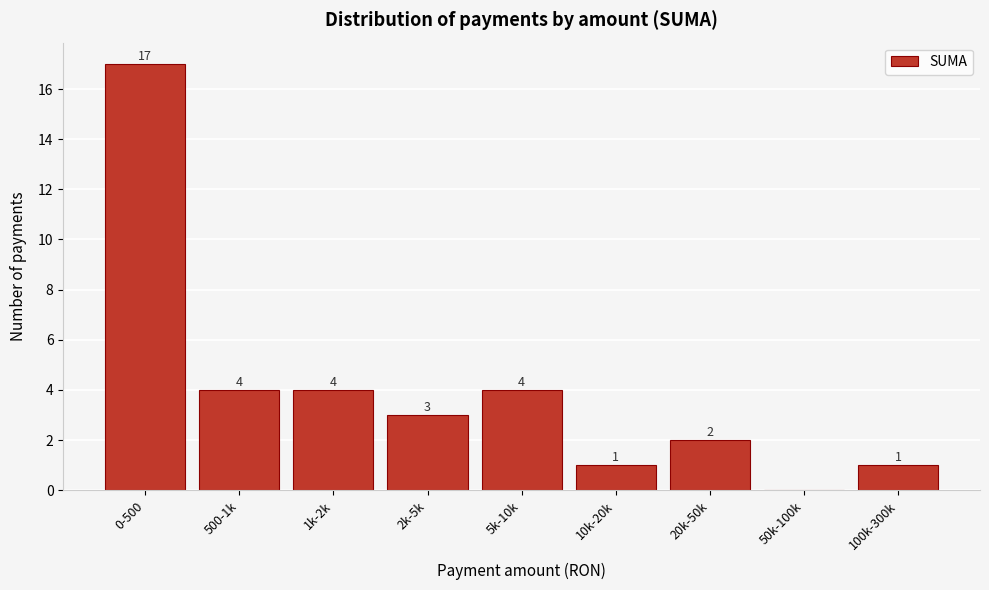

Reading right to left, transcribe all the data shown in this chart.

100k-300k=1	50k-100k=0	20k-50k=2	10k-20k=1	5k-10k=4	2k-5k=3	1k-2k=4	500-1k=4	0-500=17